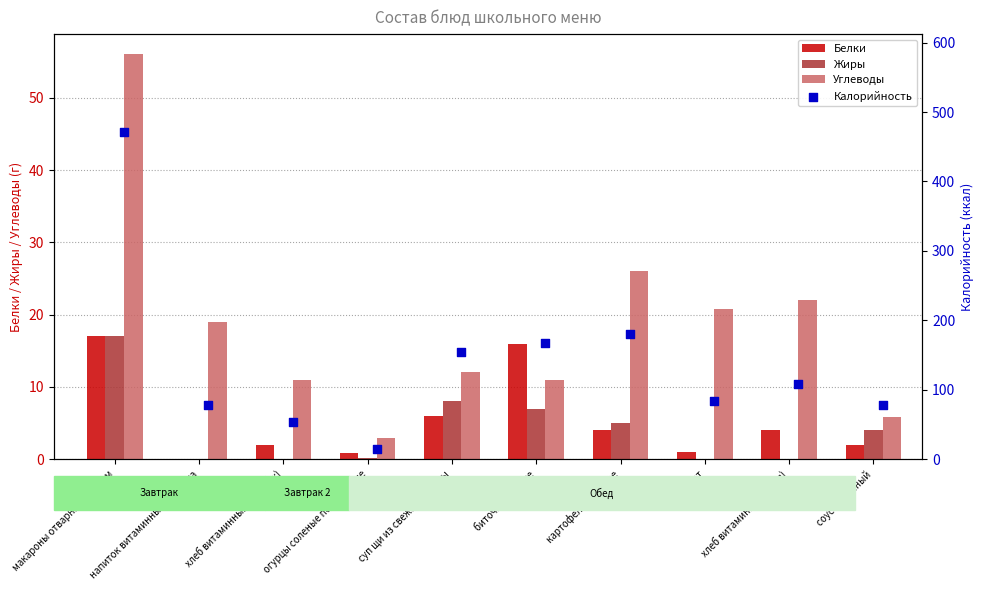

Is the value of Углеводы at биточки рыбные greater than the value of Белки at картофельное пюре?

Yes